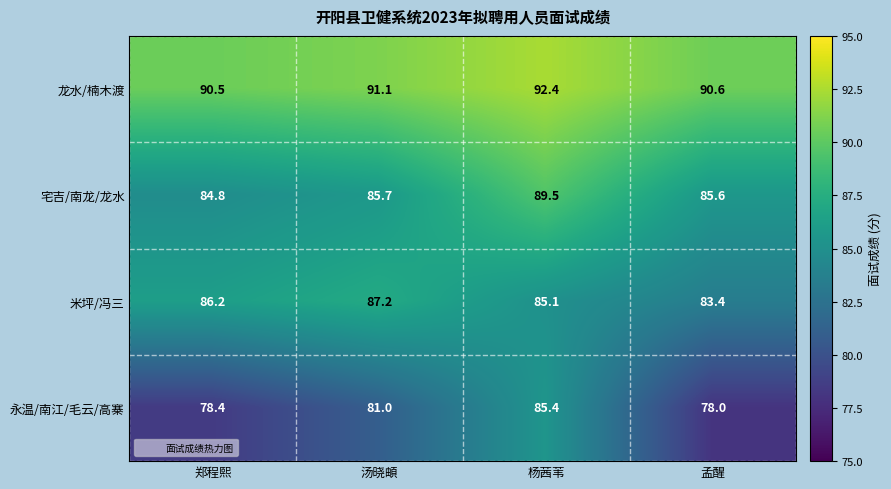

What is the average value of the 龙水/楠木渡 series?

91.2